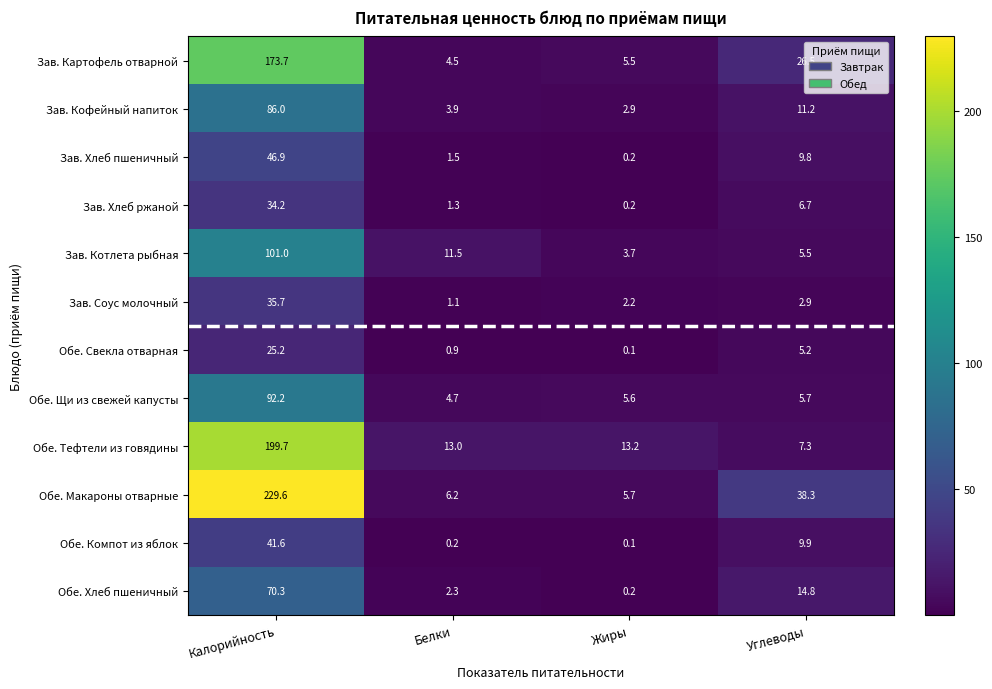

Is the value of Зав. Хлеб пшеничный at Жиры greater than the value of Обе. Макароны отварные at Калорийность?

No